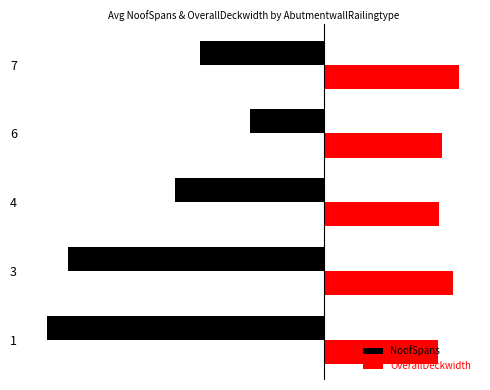

Rank the series by their average value, from highest to lowest.

OverallDeckwidth, NoofSpans